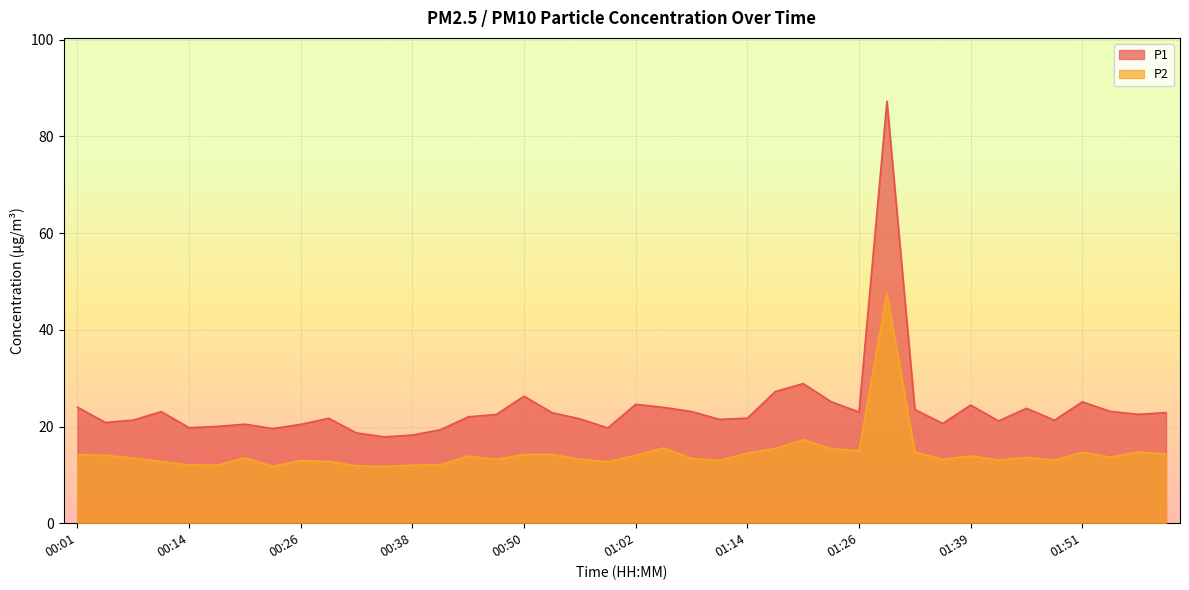

Reading left to right, transcribe all the data shown in this chart.

P1: 00:01=24.0	00:04=20.8	00:07=21.3	00:11=23.1	00:14=19.8	00:17=20.0	00:20=20.5	00:23=19.6	00:26=20.4	00:29=21.7	00:32=18.7	00:35=17.9	00:38=18.2	00:41=19.3	00:44=22.0	00:47=22.5	00:50=26.3	00:53=22.9	00:56=21.6	00:59=19.7	01:02=24.6	01:05=23.9	01:08=23.1	01:11=21.5	01:14=21.7	01:17=27.2	01:20=28.9	01:23=25.1	01:26=23.0	01:30=87.3	01:33=23.5	01:36=20.6	01:39=24.4	01:42=21.1	01:45=23.8	01:48=21.3	01:51=25.1	01:54=23.1	01:57=22.5	02:00=22.9
P2: 00:01=14.2	00:04=14.0	00:07=13.5	00:11=12.8	00:14=12.1	00:17=12.0	00:20=13.5	00:23=11.8	00:26=12.9	00:29=12.8	00:32=11.9	00:35=11.8	00:38=12.0	00:41=12.1	00:44=13.9	00:47=13.2	00:50=14.2	00:53=14.2	00:56=13.2	00:59=12.7	01:02=14.1	01:05=15.6	01:08=13.4	01:11=13.0	01:14=14.5	01:17=15.4	01:20=17.3	01:23=15.4	01:26=15.0	01:30=47.5	01:33=14.7	01:36=13.2	01:39=13.9	01:42=13.1	01:45=13.6	01:48=13.1	01:51=14.7	01:54=13.7	01:57=14.7	02:00=14.3